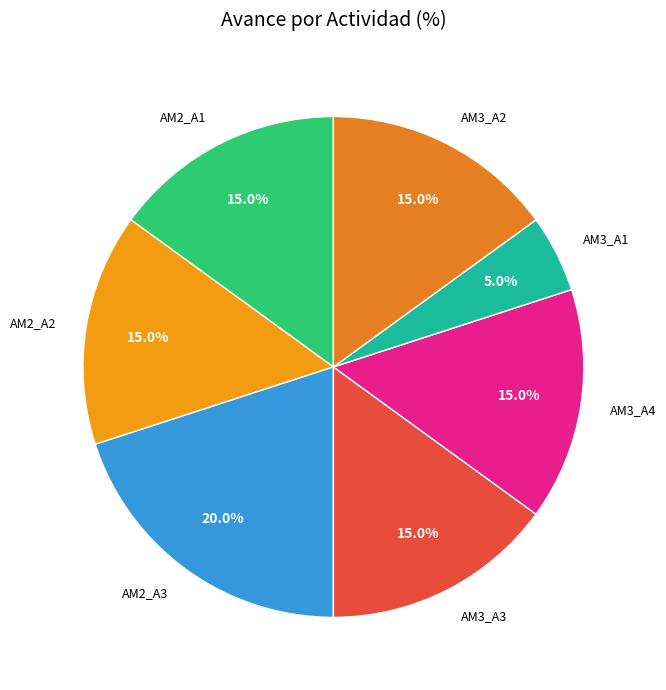

Count the number of slices in the pie.

7